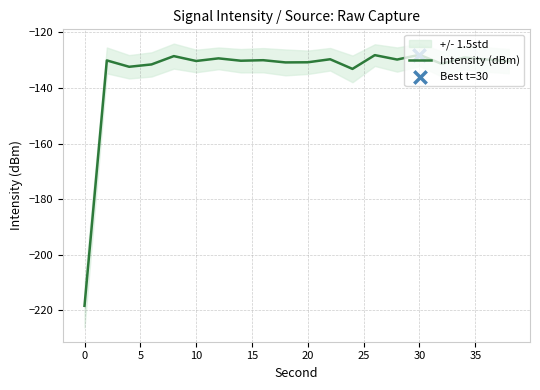

What is the minimum value for Intensity (dBm)?

-218.4